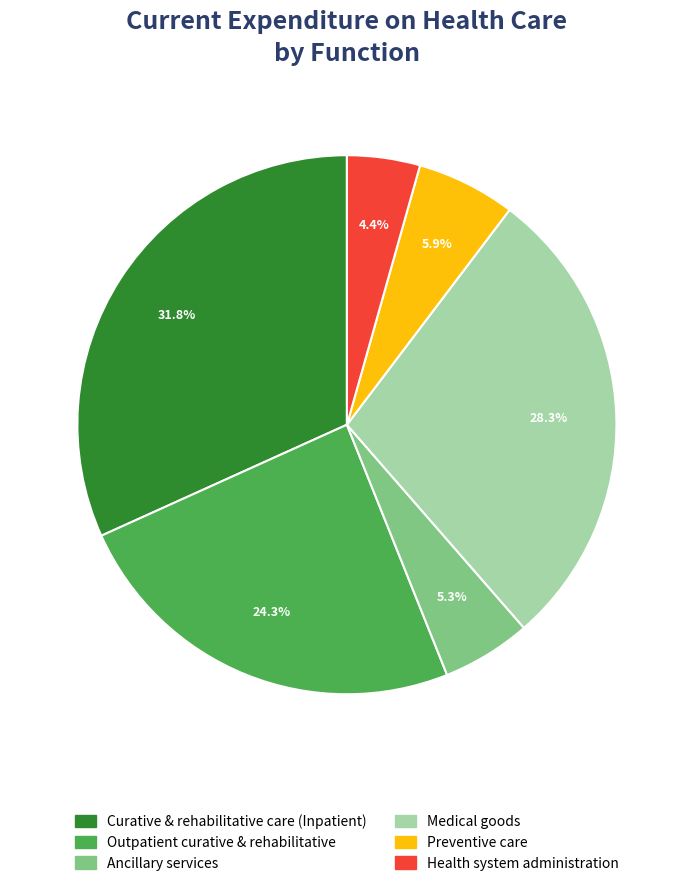

Which slice is the smallest?

Health system administration